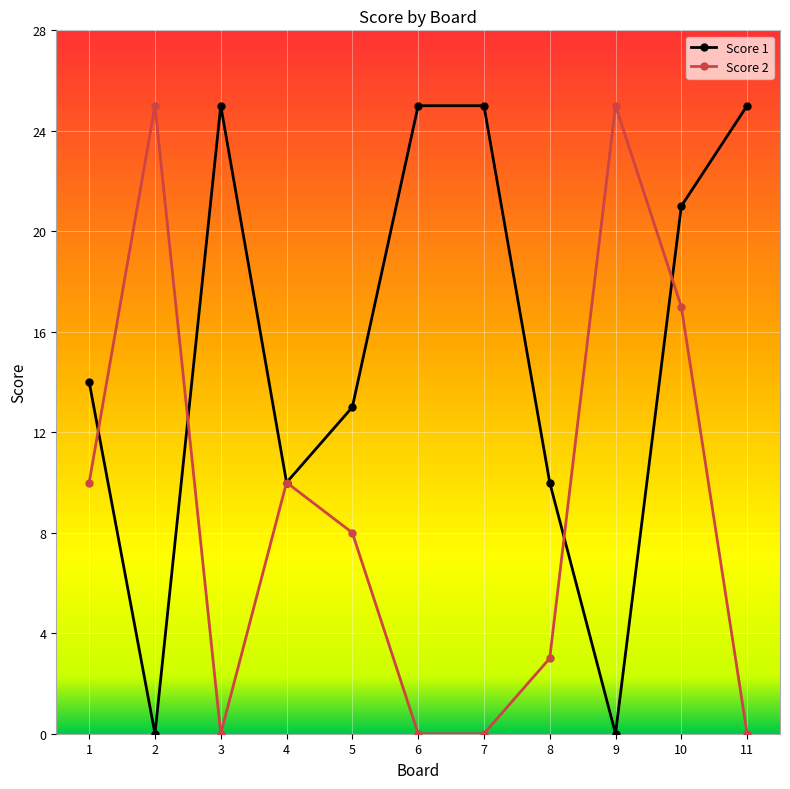

What is the difference between the maximum and minimum values in the Score 1 series?

25